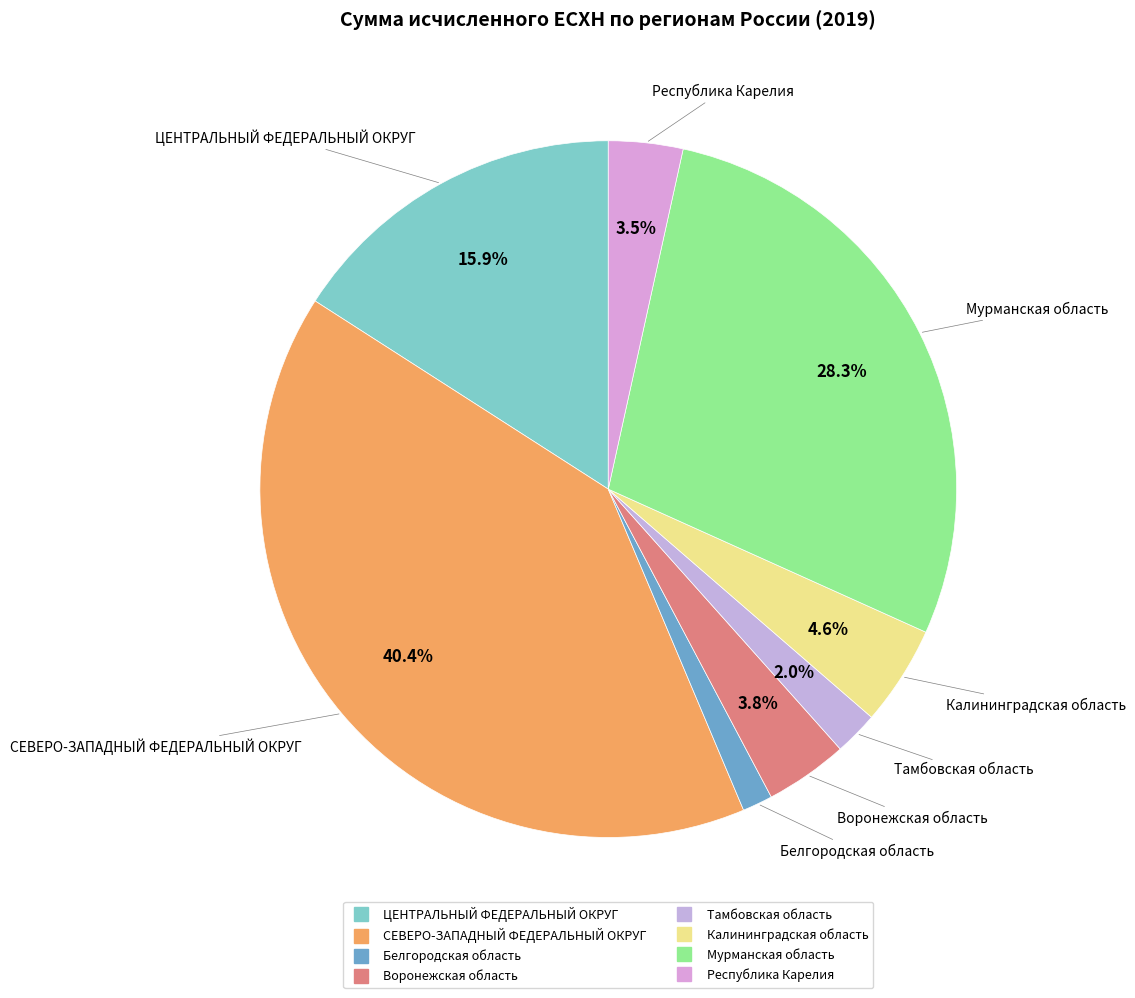

What is the total percentage of Республика Карелия and Тамбовская область?

5.5%